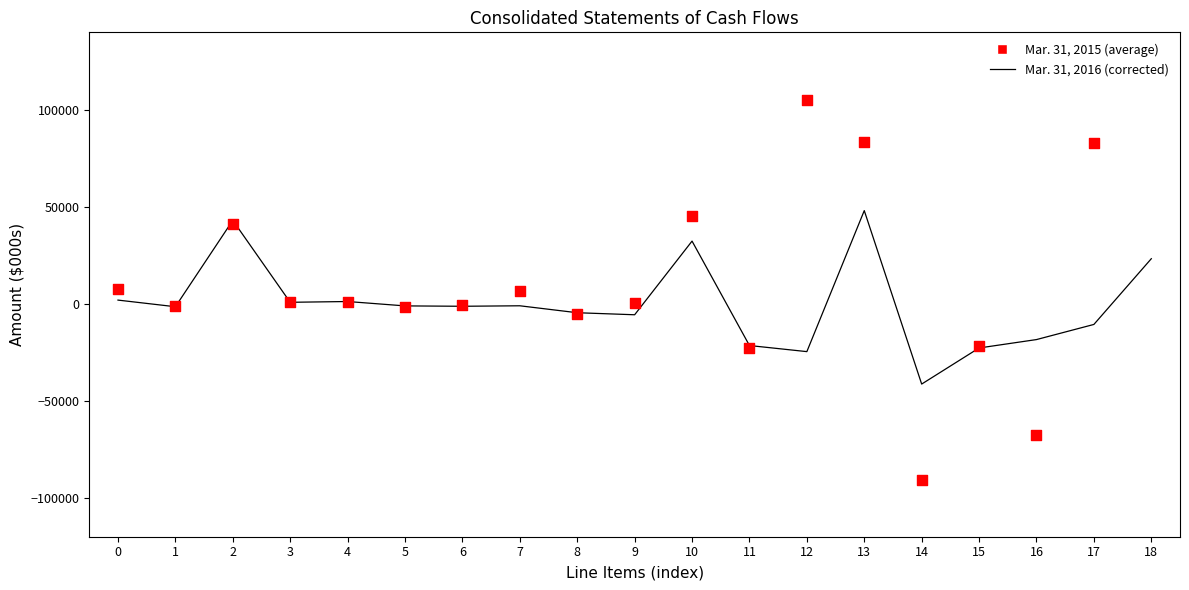

What are all the series names shown in the legend?

Mar. 31, 2016, Mar. 31, 2015